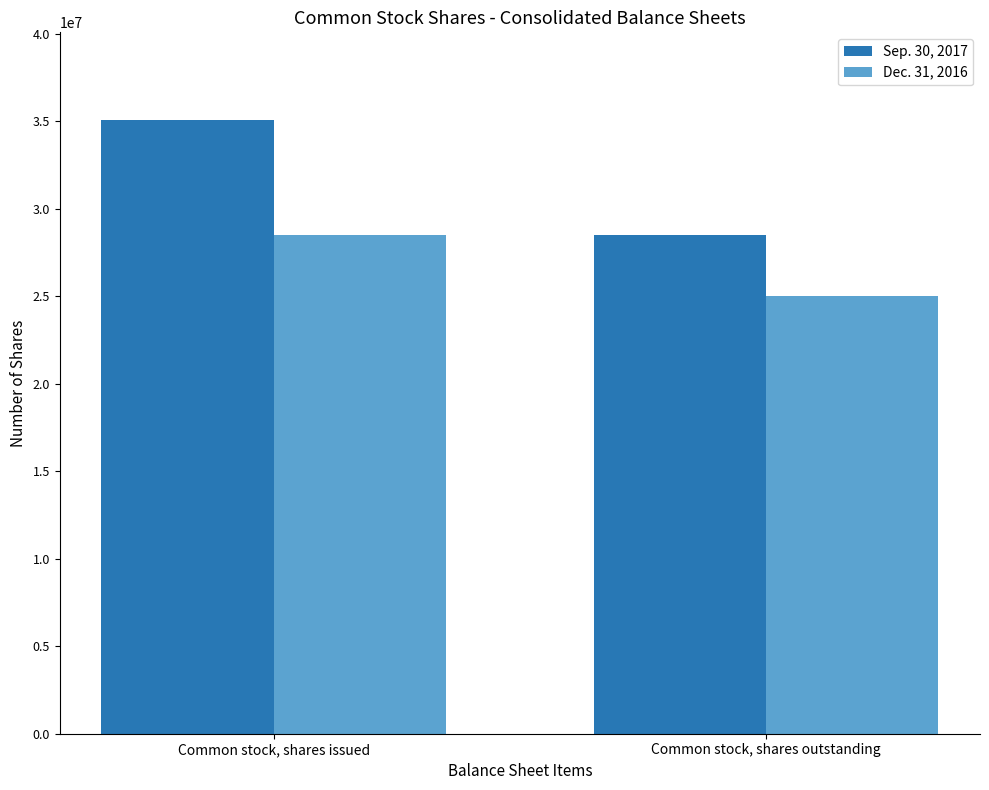

Reading right to left, transcribe all the data shown in this chart.

Sep. 30, 2017: Common stock, shares outstanding=28517597	Common stock, shares issued=35073637
Dec. 31, 2016: Common stock, shares outstanding=25000000	Common stock, shares issued=28517597